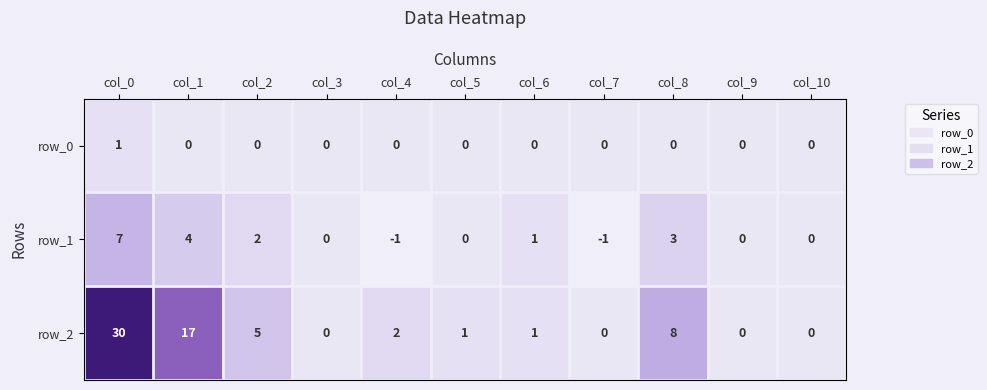

Is it true that row_0 equals 0 at col_0?

False